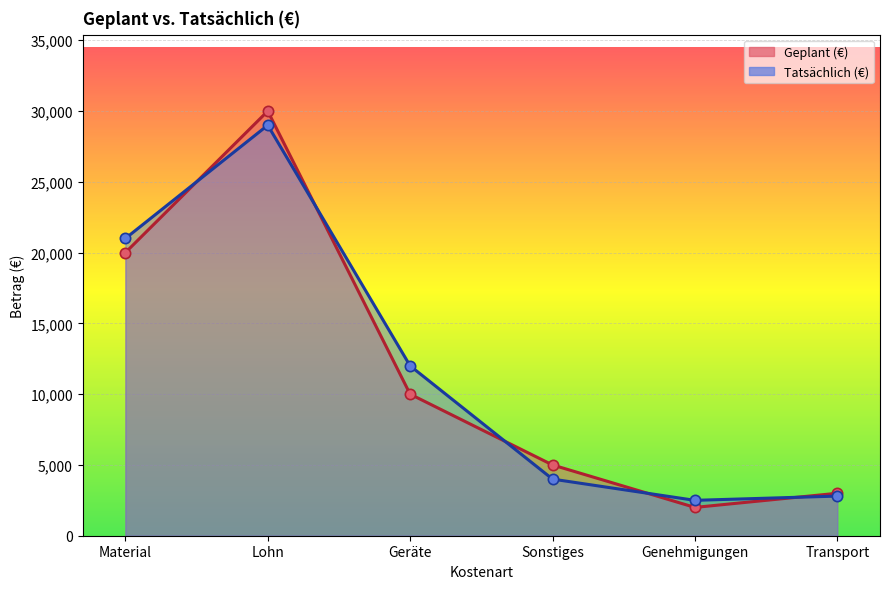

Which series reaches the minimum Y coordinate?

Geplant (€)